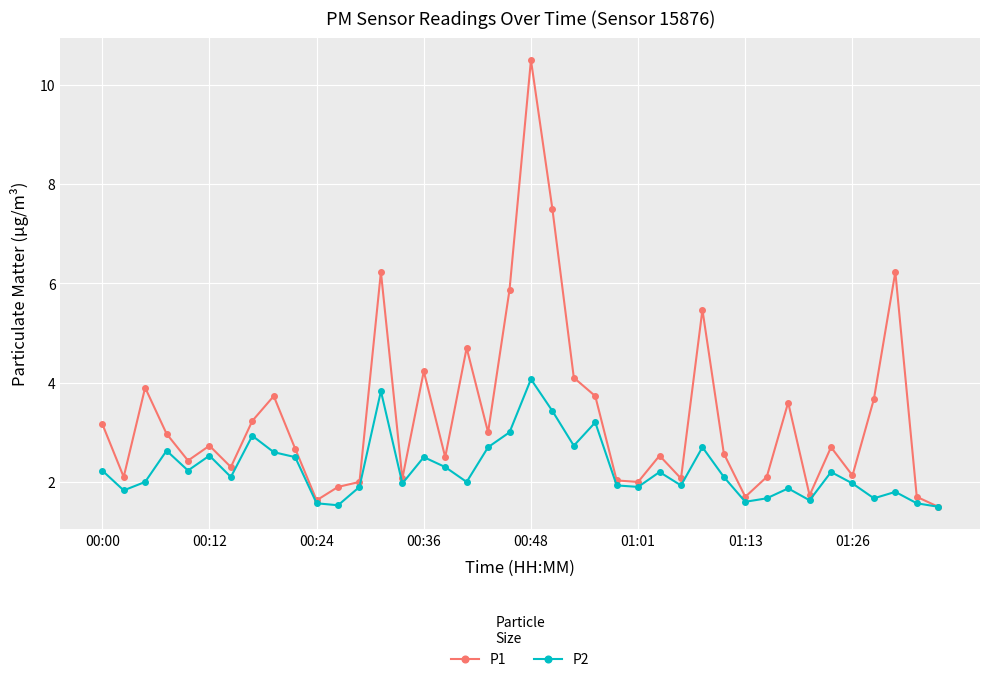

What is the value of the P2 point at the 26th from the left?

1.9